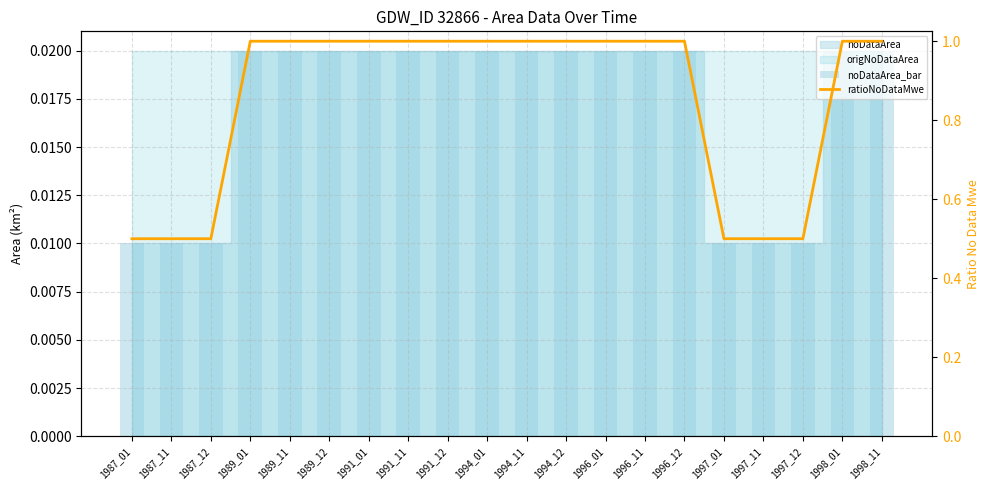

What is the maximum value for ratioNoDataMwe?

1.0